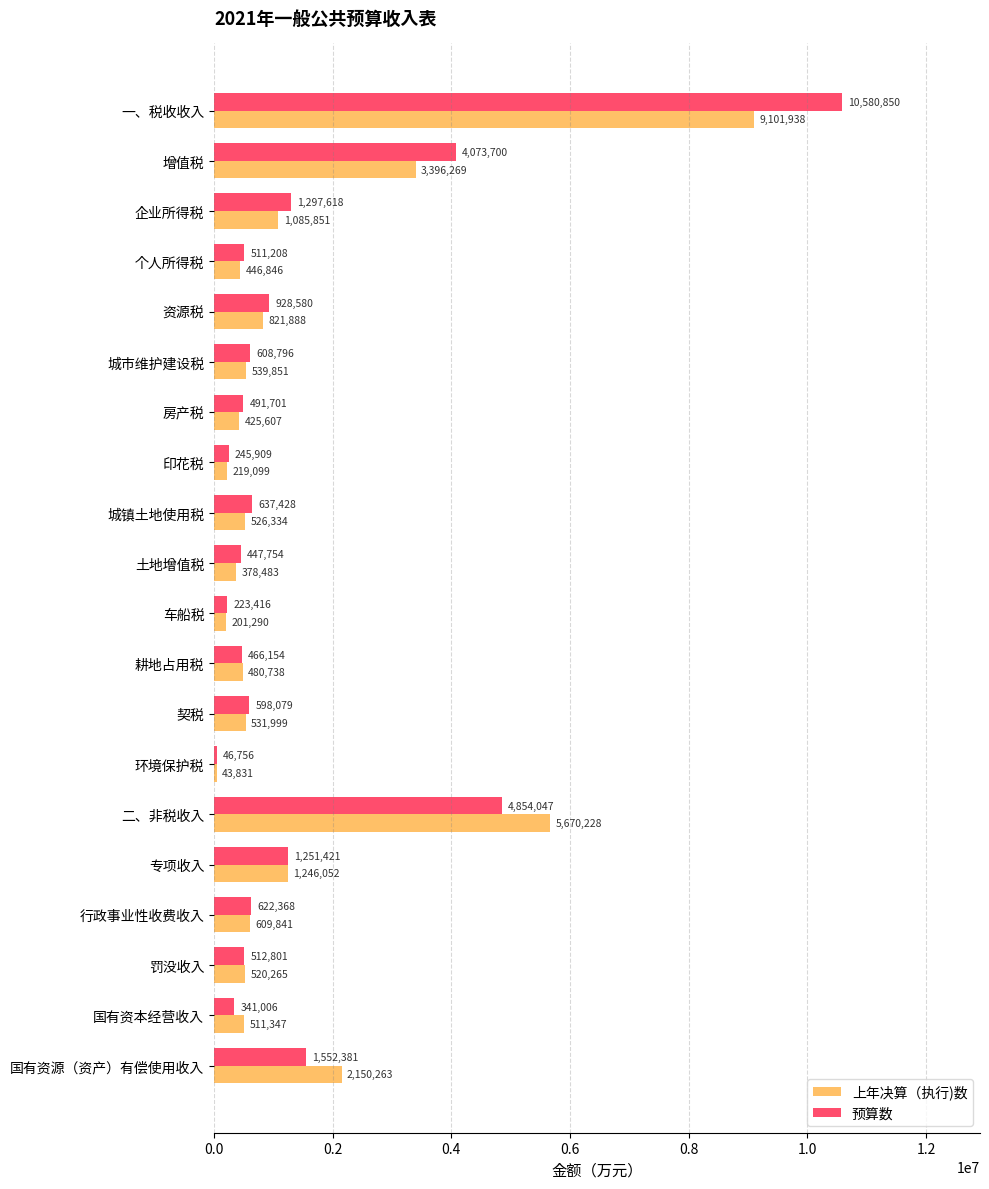

Where is 上年决算（执行)数 nearest to the value 4572884?

二、非税收入